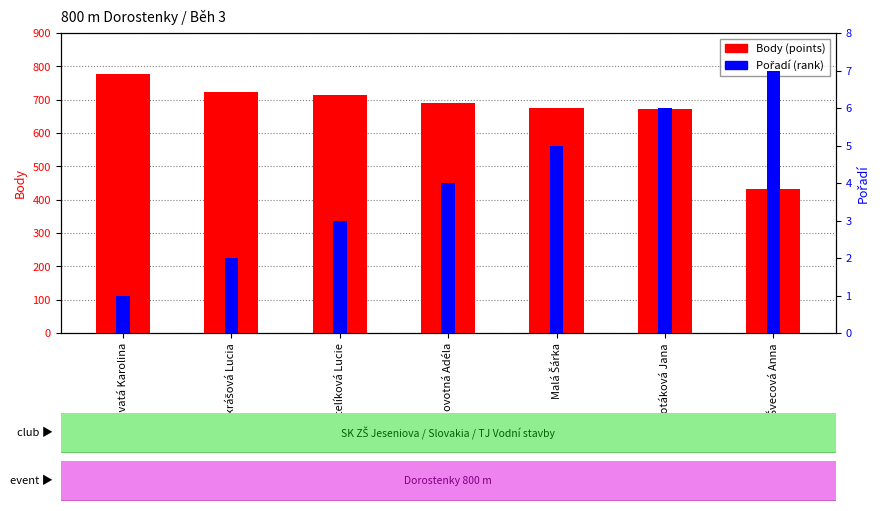

Which has a higher value, Hlavatá Karolina or Sotáková Jana?

Hlavatá Karolina